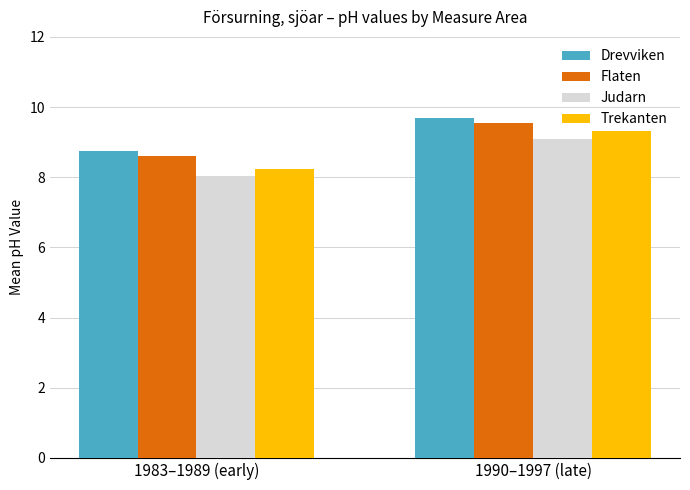

How many values in the Judarn series are below 9?

1